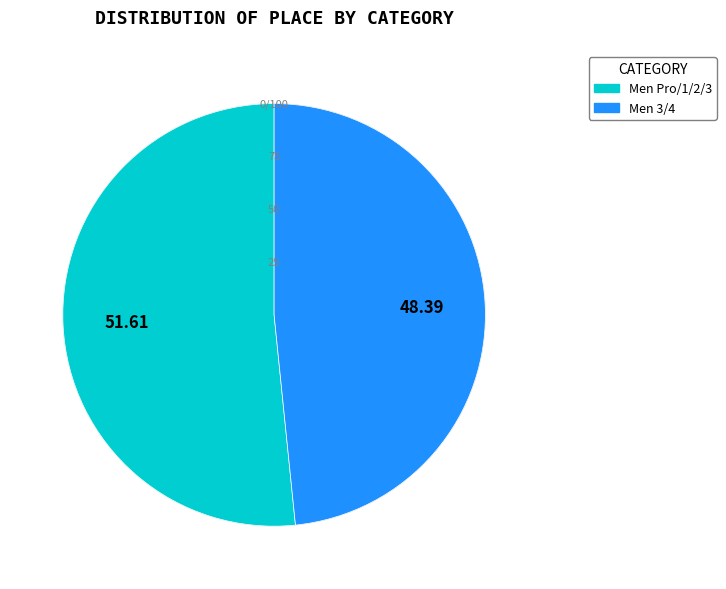

Does Men Pro/1/2/3 represent more than half of the total?

Yes